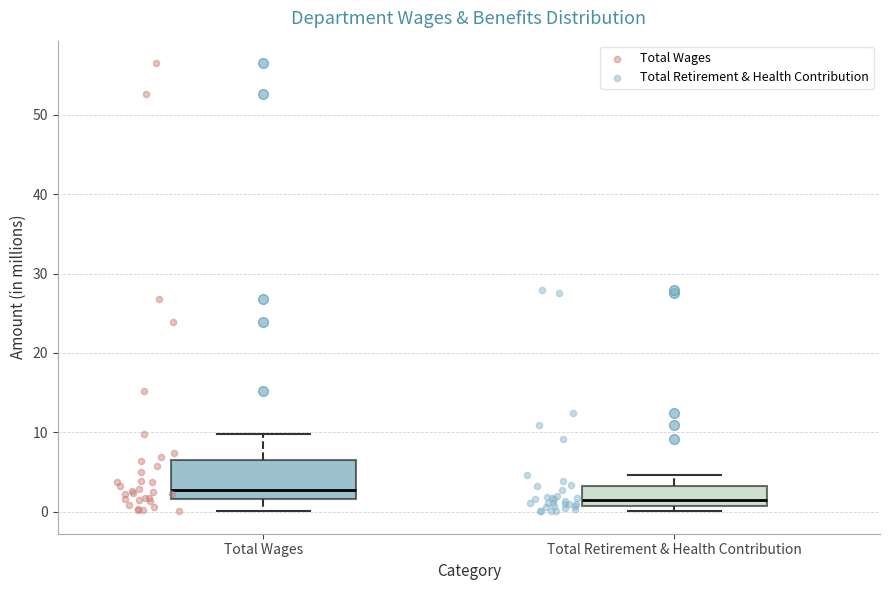

Reading left to right, read every box against the y-axis: the position of its median line, the range the box covers, and the ends of its whiskers. The values are not printed on the chart, so give them approximately, as read against the axis.

Total Wages: median 3, box 2 to 6, whiskers 0 to 10
Total Retirement & Health Contribution: median 1 (just above the box's lower edge), box 1 to 3, whiskers 0 to 5